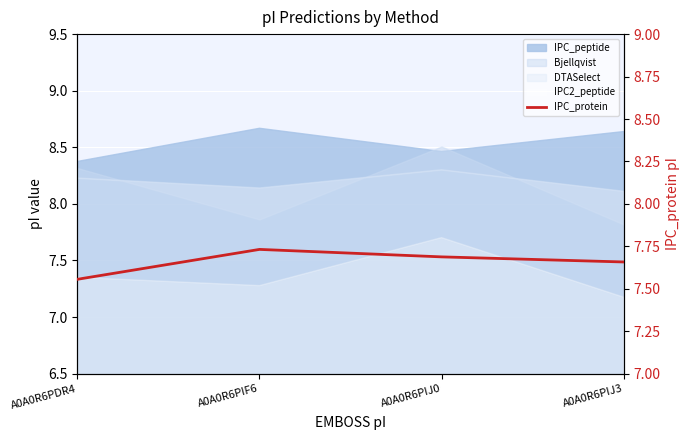

Reading left to right, transcribe all the data shown in this chart.

A0A0R6PDR4=7.6	A0A0R6PIF6=7.7	A0A0R6PIJ0=7.7	A0A0R6PIJ3=7.7